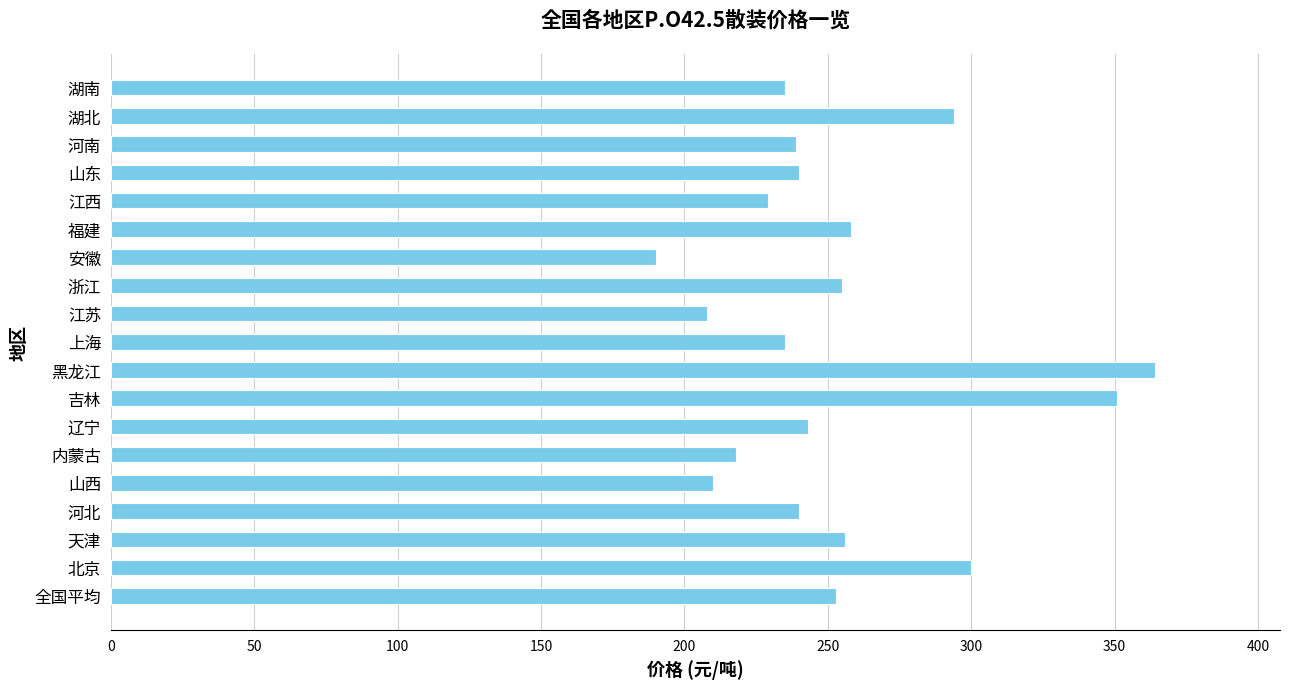

What is the change in value from 江苏 to 安徽?

-18